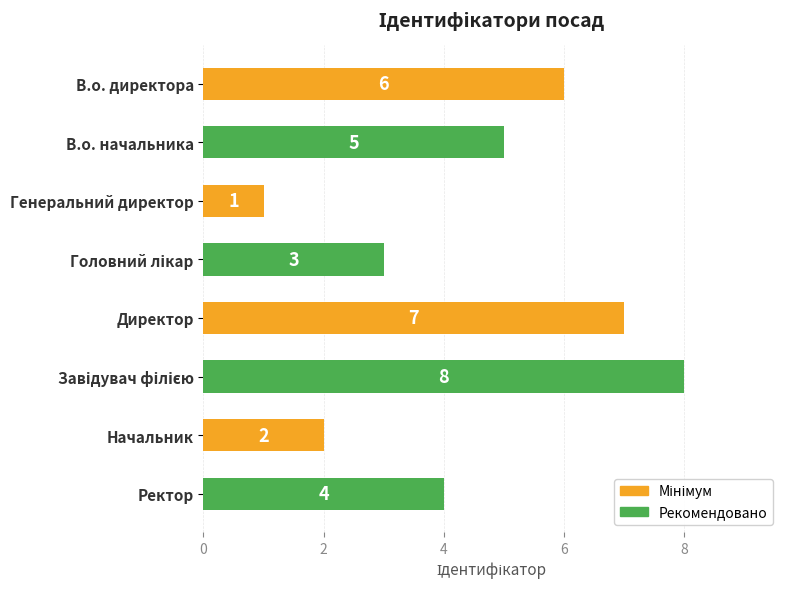

What is the difference between the second highest and minimum values?

6